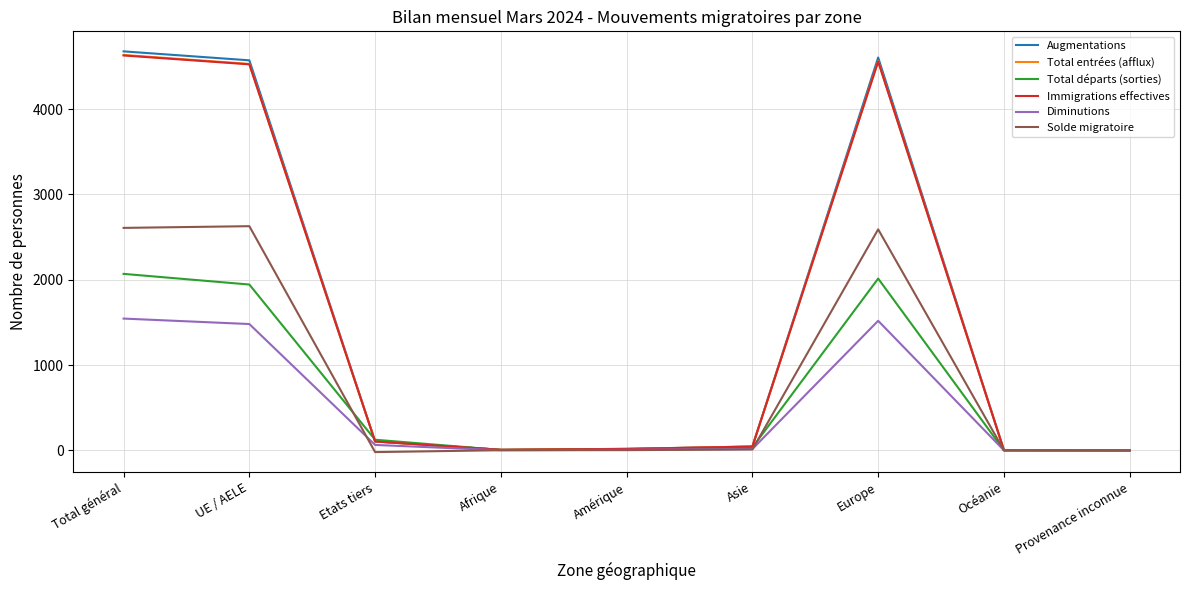

True or false: Diminutions has a value of 448 at UE / AELE.

False